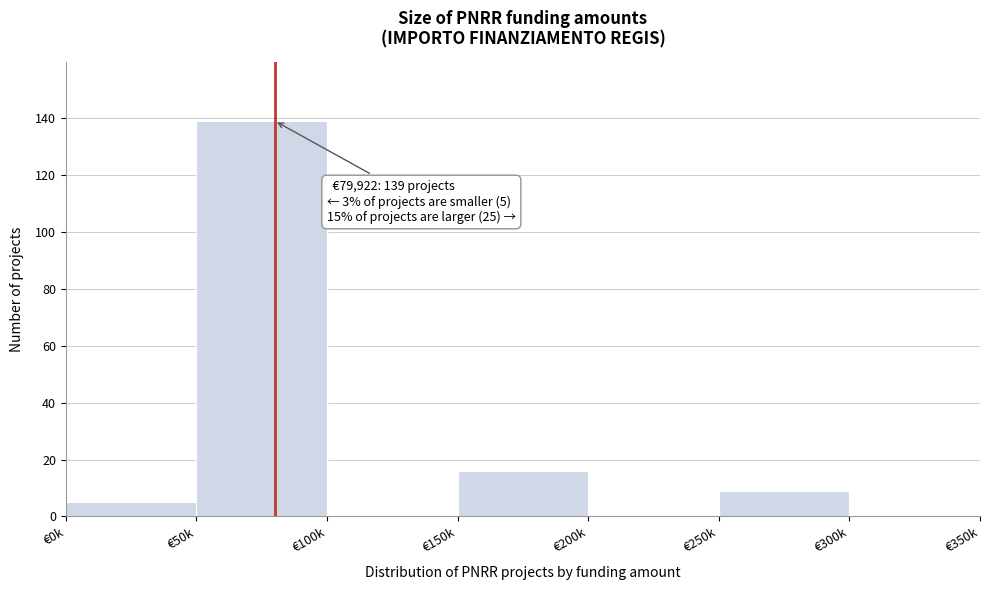

Reading left to right, extract all data points from this chart.

€0k=5	€50k=139	€100k=0	€150k=16	€200k=0	€250k=9	€300k=0